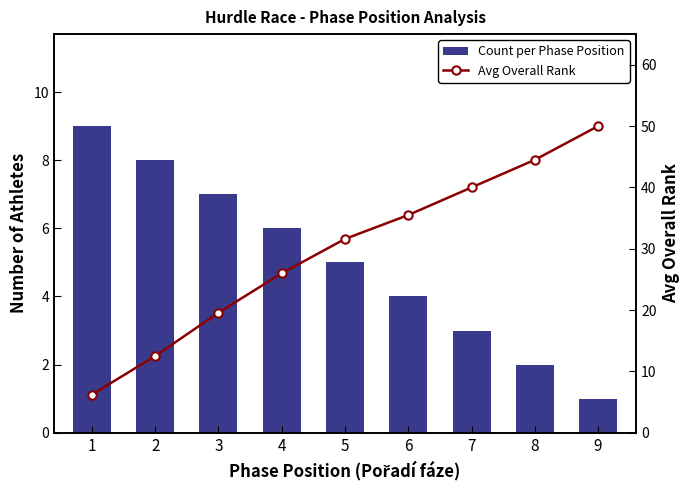

How many distinct data groups are displayed?

2